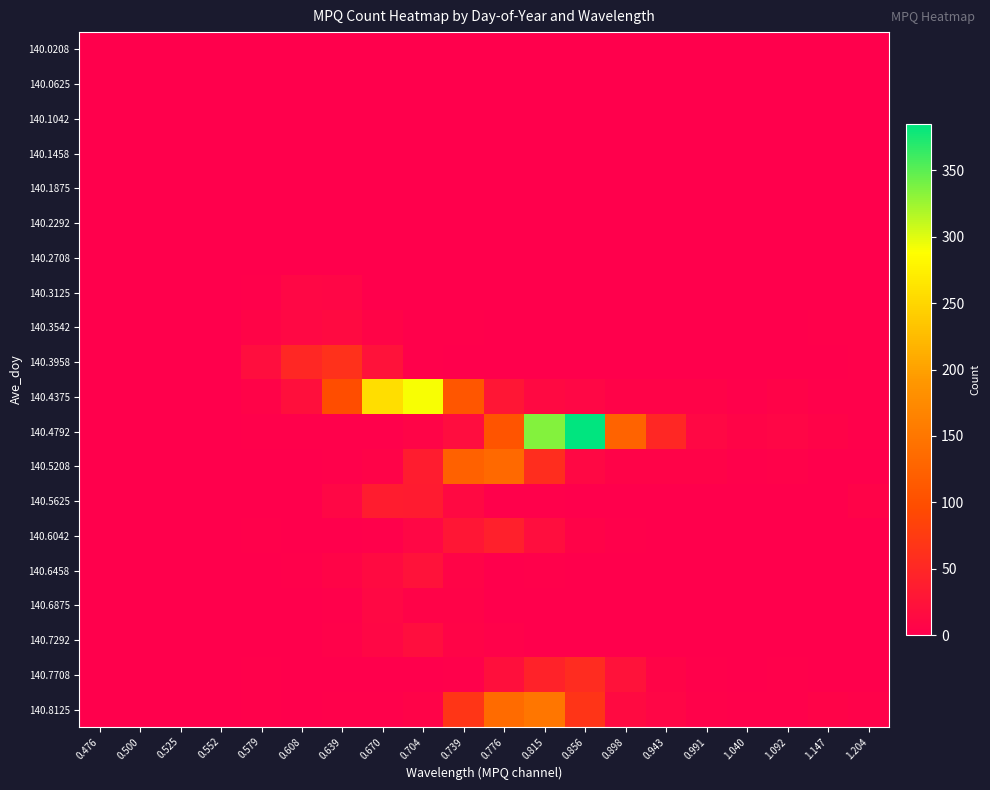

Reading left to right, list all the values displayed in this chart.

140.0208: 0.476=0	0.500=0	0.525=0	0.552=0	0.579=0	0.608=0	0.639=0	0.670=0	0.704=0	0.739=0	0.776=0	0.815=0	0.856=0	0.898=0	0.943=0	0.991=0	1.040=0	1.092=0	1.147=0	1.204=0
140.0625: 0.476=0	0.500=0	0.525=0	0.552=0	0.579=0	0.608=0	0.639=0	0.670=0	0.704=0	0.739=0	0.776=0	0.815=0	0.856=0	0.898=0	0.943=0	0.991=0	1.040=0	1.092=0	1.147=0	1.204=0
140.1042: 0.476=0	0.500=0	0.525=0	0.552=0	0.579=0	0.608=0	0.639=0	0.670=0	0.704=0	0.739=0	0.776=0	0.815=0	0.856=0	0.898=0	0.943=0	0.991=0	1.040=0	1.092=0	1.147=0	1.204=0
140.1458: 0.476=0	0.500=0	0.525=0	0.552=0	0.579=0	0.608=0	0.639=0	0.670=0	0.704=0	0.739=0	0.776=0	0.815=0	0.856=0	0.898=0	0.943=0	0.991=0	1.040=0	1.092=0	1.147=0	1.204=0
140.1875: 0.476=0	0.500=0	0.525=0	0.552=0	0.579=0	0.608=0	0.639=0	0.670=0	0.704=0	0.739=0	0.776=0	0.815=0	0.856=0	0.898=0	0.943=0	0.991=0	1.040=0	1.092=0	1.147=0	1.204=0
140.2292: 0.476=0	0.500=0	0.525=0	0.552=0	0.579=0	0.608=0	0.639=0	0.670=0	0.704=0	0.739=0	0.776=0	0.815=0	0.856=0	0.898=0	0.943=0	0.991=0	1.040=0	1.092=0	1.147=0	1.204=0
140.2708: 0.476=0	0.500=0	0.525=0	0.552=0	0.579=0	0.608=0	0.639=0	0.670=0	0.704=0	0.739=0	0.776=0	0.815=0	0.856=0	0.898=0	0.943=0	0.991=1	1.040=0	1.092=0	1.147=0	1.204=0
140.3125: 0.476=0	0.500=0	0.525=0	0.552=1	0.579=2	0.608=10	0.639=8	0.670=1	0.704=0	0.739=1	0.776=0	0.815=1	0.856=0	0.898=0	0.943=0	0.991=0	1.040=0	1.092=0	1.147=0	1.204=1
140.3542: 0.476=0	0.500=0	0.525=0	0.552=1	0.579=7	0.608=11	0.639=15	0.670=7	0.704=3	0.739=2	0.776=0	0.815=1	0.856=0	0.898=0	0.943=0	0.991=0	1.040=0	1.092=0	1.147=2	1.204=2
140.3958: 0.476=0	0.500=0	0.525=1	0.552=0	0.579=19	0.608=51	0.639=62	0.670=24	0.704=2	0.739=1	0.776=1	0.815=1	0.856=0	0.898=1	0.943=1	0.991=0	1.040=0	1.092=0	1.147=1	1.204=2
140.4375: 0.476=0	0.500=0	0.525=0	0.552=0	0.579=5	0.608=20	0.639=98	0.670=258	0.704=291	0.739=109	0.776=29	0.815=13	0.856=10	0.898=5	0.943=5	0.991=5	1.040=3	1.092=5	1.147=3	1.204=2
140.4792: 0.476=0	0.500=0	0.525=0	0.552=0	0.579=2	0.608=3	0.639=2	0.670=2	0.704=7	0.739=17	0.776=106	0.815=335	0.856=385	0.898=126	0.943=50	0.991=11	1.040=7	1.092=9	1.147=5	1.204=3
140.5208: 0.476=0	0.500=0	0.525=0	0.552=0	0.579=1	0.608=1	0.639=2	0.670=5	0.704=37	0.739=122	0.776=133	0.815=58	0.856=11	0.898=6	0.943=5	0.991=5	1.040=3	1.092=4	1.147=1	1.204=1
140.5625: 0.476=0	0.500=0	0.525=0	0.552=0	0.579=1	0.608=0	0.639=10	0.670=37	0.704=35	0.739=13	0.776=3	0.815=3	0.856=0	0.898=1	0.943=1	0.991=0	1.040=1	1.092=0	1.147=1	1.204=5
140.6042: 0.476=0	0.500=0	0.525=0	0.552=0	0.579=2	0.608=0	0.639=1	0.670=3	0.704=10	0.739=30	0.776=42	0.815=19	0.856=6	0.898=2	0.943=1	0.991=0	1.040=0	1.092=0	1.147=1	1.204=1
140.6458: 0.476=0	0.500=0	0.525=0	0.552=0	0.579=1	0.608=2	0.639=7	0.670=15	0.704=23	0.739=7	0.776=0	0.815=3	0.856=0	0.898=0	0.943=0	0.991=1	1.040=0	1.092=0	1.147=0	1.204=0
140.6875: 0.476=0	0.500=0	0.525=0	0.552=0	0.579=0	0.608=1	0.639=3	0.670=11	0.704=5	0.739=5	0.776=0	0.815=0	0.856=0	0.898=1	0.943=0	0.991=0	1.040=1	1.092=0	1.147=0	1.204=0
140.7292: 0.476=0	0.500=0	0.525=0	0.552=0	0.579=0	0.608=0	0.639=4	0.670=10	0.704=19	0.739=7	0.776=4	0.815=1	0.856=0	0.898=0	0.943=0	0.991=1	1.040=0	1.092=0	1.147=0	1.204=0
140.7708: 0.476=0	0.500=0	0.525=0	0.552=0	0.579=2	0.608=0	0.639=1	0.670=0	0.704=0	0.739=3	0.776=20	0.815=44	0.856=56	0.898=24	0.943=7	0.991=2	1.040=1	1.092=2	1.147=0	1.204=1
140.8125: 0.476=0	0.500=0	0.525=0	0.552=0	0.579=2	0.608=0	0.639=2	0.670=2	0.704=5	0.739=69	0.776=136	0.815=149	0.856=67	0.898=14	0.943=8	0.991=4	1.040=3	1.092=3	1.147=6	1.204=4